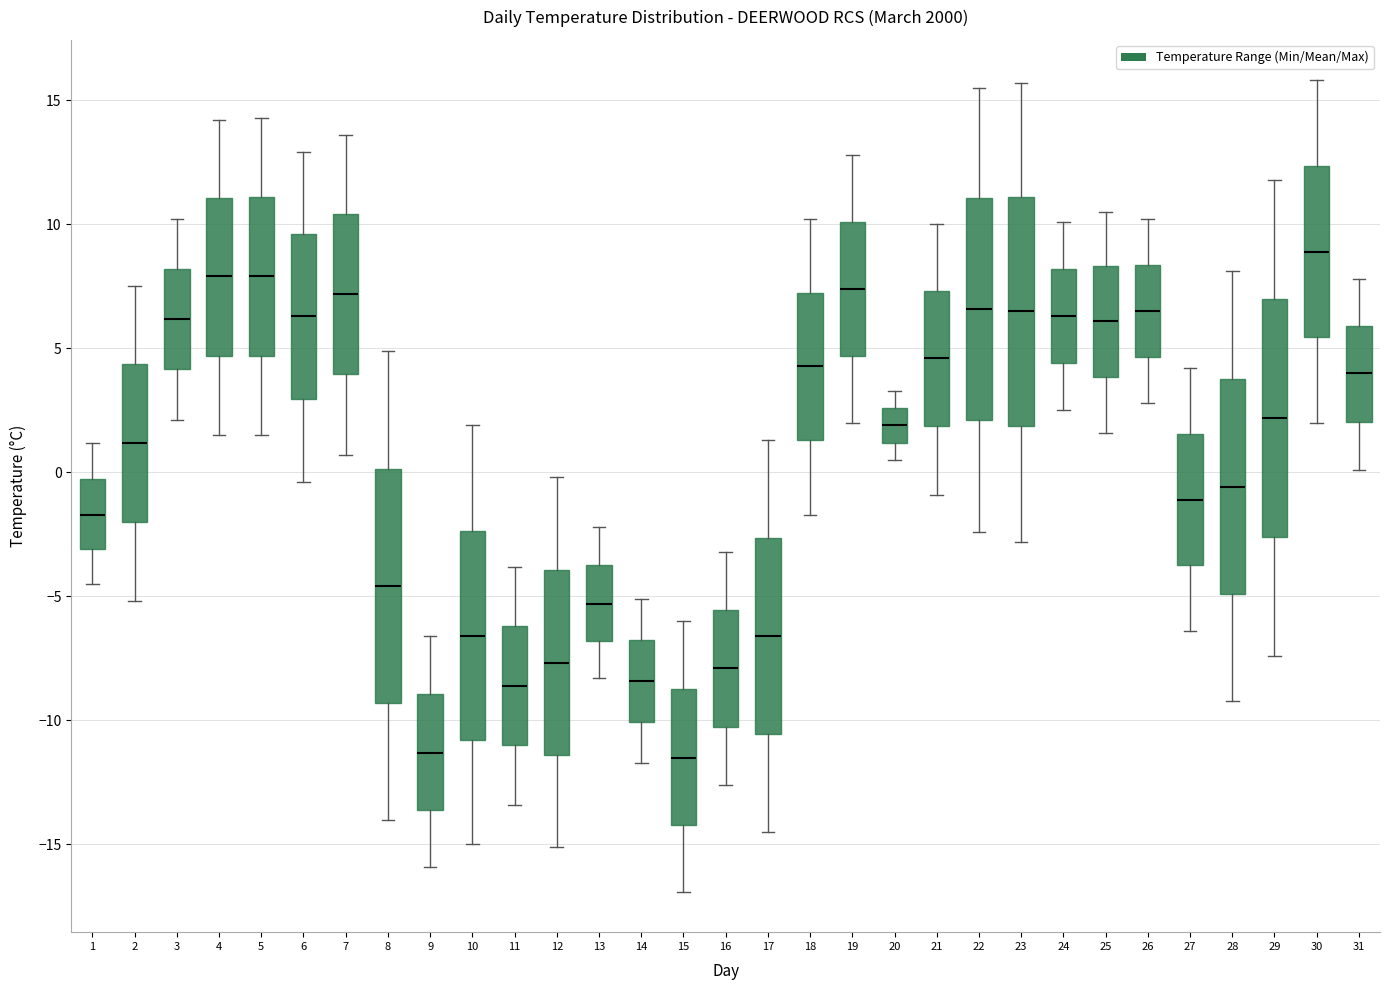

Reading left to right, transcribe this box plot: for each box, give where its median line is, the range the box spans, and where its two whiskers end, as read against the y-axis. The values are not printed on the chart, so give them approximately, as read against the axis.

1: median -1.5, box -3.0 to 0.0, whiskers -4.5 to 1.0
2: median 1.0, box -2.0 to 4.5, whiskers -5.0 to 7.5
3: median 6.0, box 4.0 to 8.0, whiskers 2.0 to 10.0
4: median 8.0, box 4.5 to 11.0, whiskers 1.5 to 14.0
5: median 8.0, box 4.5 to 11.0, whiskers 1.5 to 14.5
6: median 6.5, box 3.0 to 9.5, whiskers -0.5 to 13.0
7: median 7.0, box 4.0 to 10.5, whiskers 0.5 to 13.5
8: median -4.5, box -9.5 to 0.0, whiskers -14.0 to 5.0
9: median -11.5, box -13.5 to -9.0, whiskers -16.0 to -6.5
10: median -6.5, box -11.0 to -2.5, whiskers -15.0 to 2.0
11: median -8.5, box -11.0 to -6.0, whiskers -13.5 to -4.0
12: median -7.5, box -11.5 to -4.0, whiskers -15.0 to 0.0
13: median -5.5, box -7.0 to -3.5, whiskers -8.5 to -2.0
14: median -8.5, box -10.0 to -6.5, whiskers -11.5 to -5.0
15: median -11.5, box -14.0 to -8.5, whiskers -17.0 to -6.0
16: median -8.0, box -10.0 to -5.5, whiskers -12.5 to -3.0
17: median -6.5, box -10.5 to -2.5, whiskers -14.5 to 1.5
18: median 4.5, box 1.5 to 7.5, whiskers -1.5 to 10.0
19: median 7.5, box 4.5 to 10.0, whiskers 2.0 to 13.0
20: median 2.0, box 1.0 to 2.5, whiskers 0.5 to 3.5
21: median 4.5, box 2.0 to 7.5, whiskers -1.0 to 10.0
22: median 6.5, box 2.0 to 11.0, whiskers -2.5 to 15.5
23: median 6.5, box 2.0 to 11.0, whiskers -3.0 to 15.5
24: median 6.5, box 4.5 to 8.0, whiskers 2.5 to 10.0
25: median 6.0, box 4.0 to 8.5, whiskers 1.5 to 10.5
26: median 6.5, box 4.5 to 8.5, whiskers 3.0 to 10.0
27: median -1.0, box -3.5 to 1.5, whiskers -6.5 to 4.0
28: median -0.5, box -5.0 to 4.0, whiskers -9.0 to 8.0
29: median 2.0, box -2.5 to 7.0, whiskers -7.5 to 12.0
30: median 9.0, box 5.5 to 12.5, whiskers 2.0 to 16.0
31: median 4.0, box 2.0 to 6.0, whiskers 0.0 to 8.0